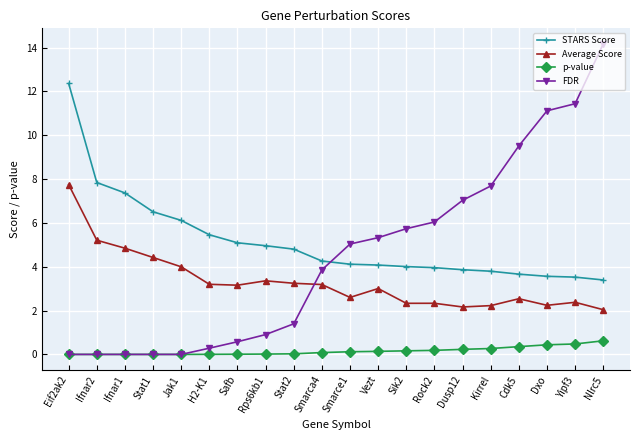

Where is Average Score nearest to the value 4?

Jak1